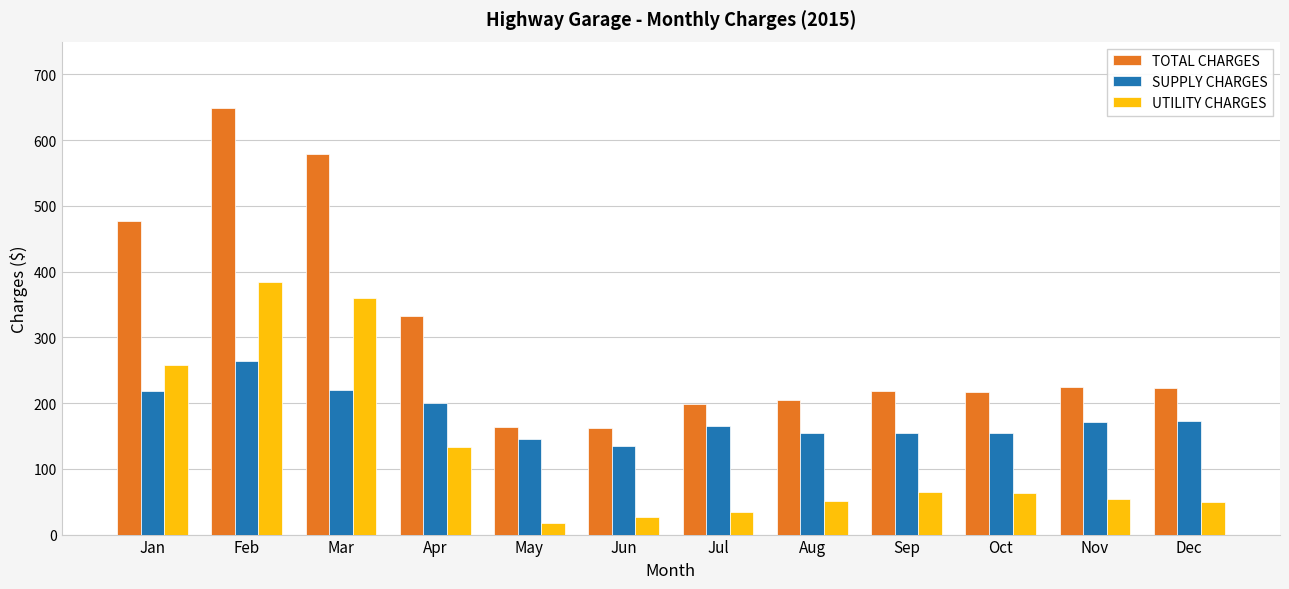

At which category is the sum across all series the highest?

Feb